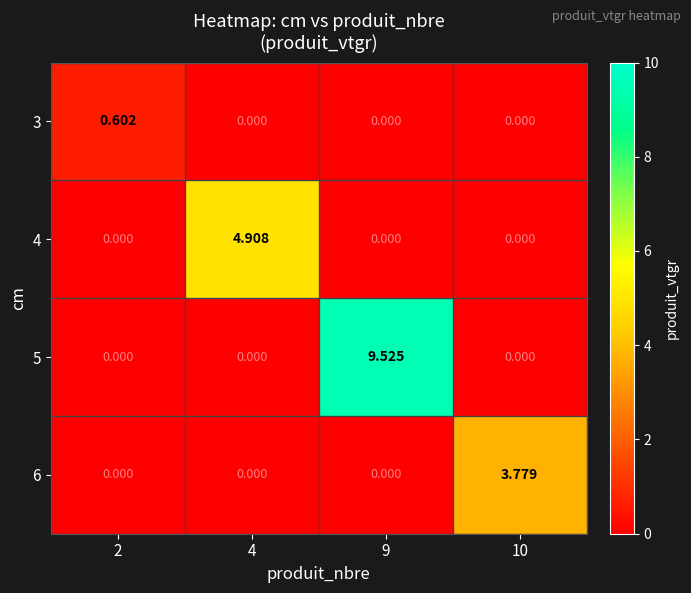

Is the value of 4 at 4 greater than the value of 6 at 2?

Yes